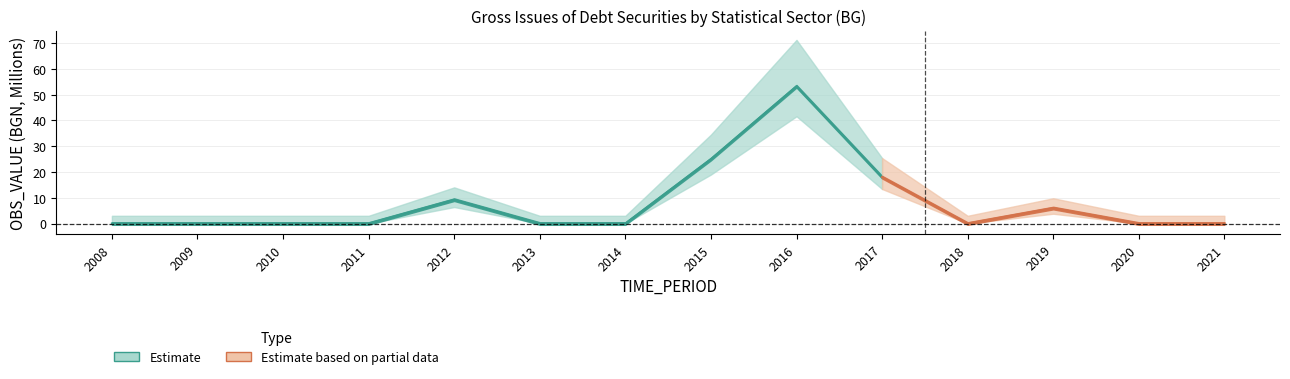

How many lines are shown in the chart?

1